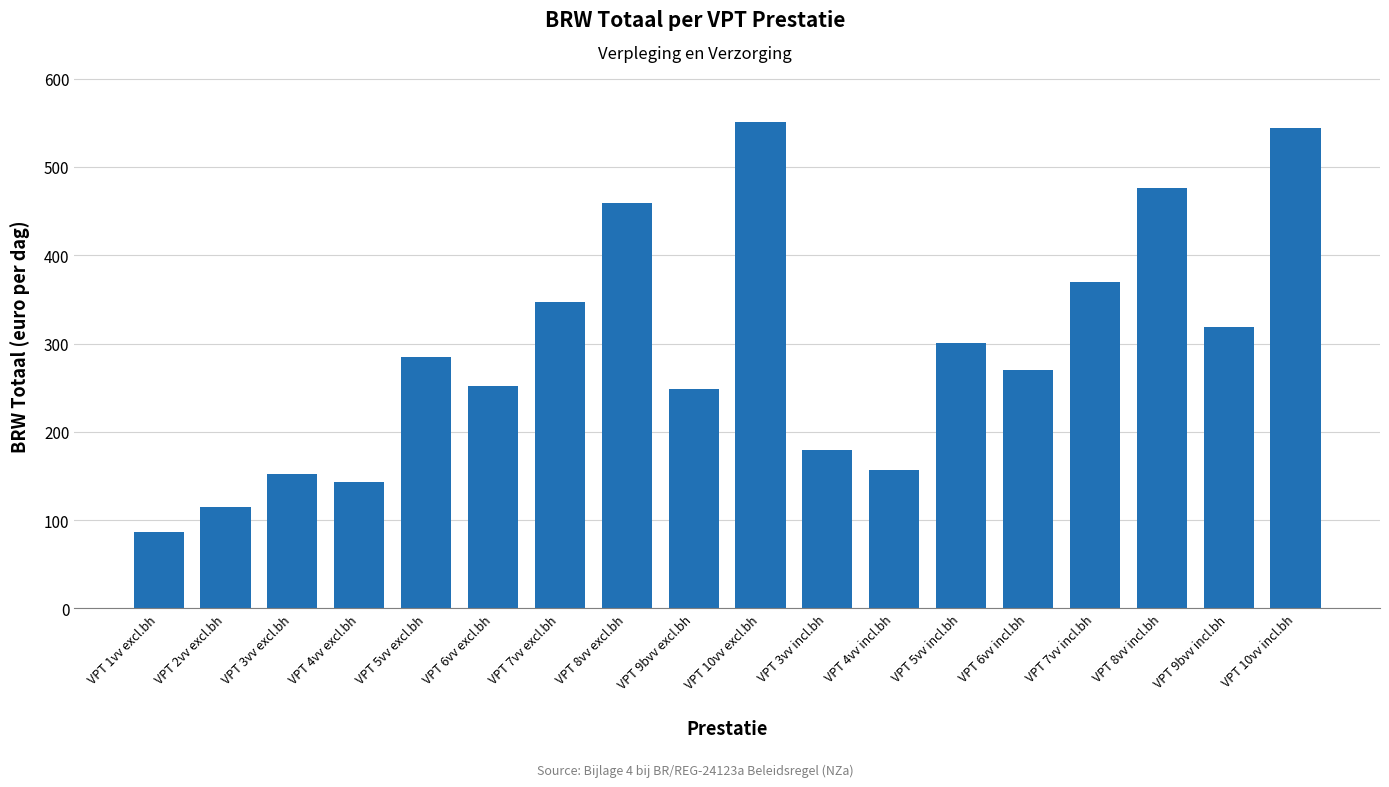

Read the value at VPT 3vv excl.bh.

152.8